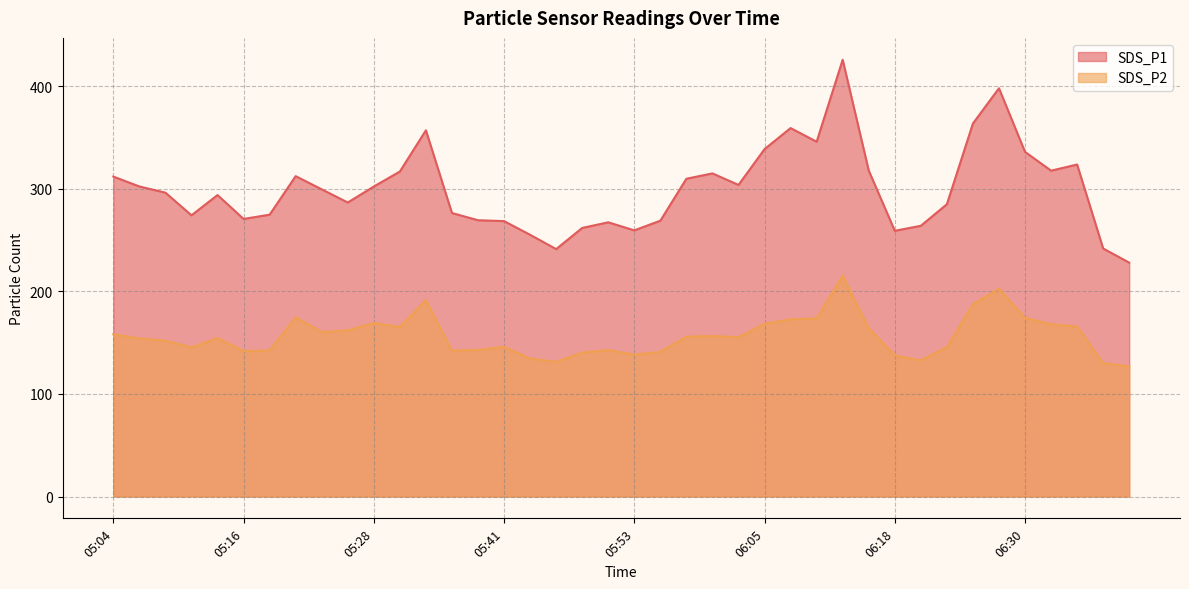

Is it true that SDS_P1 equals 323.9 at 06:35?

True